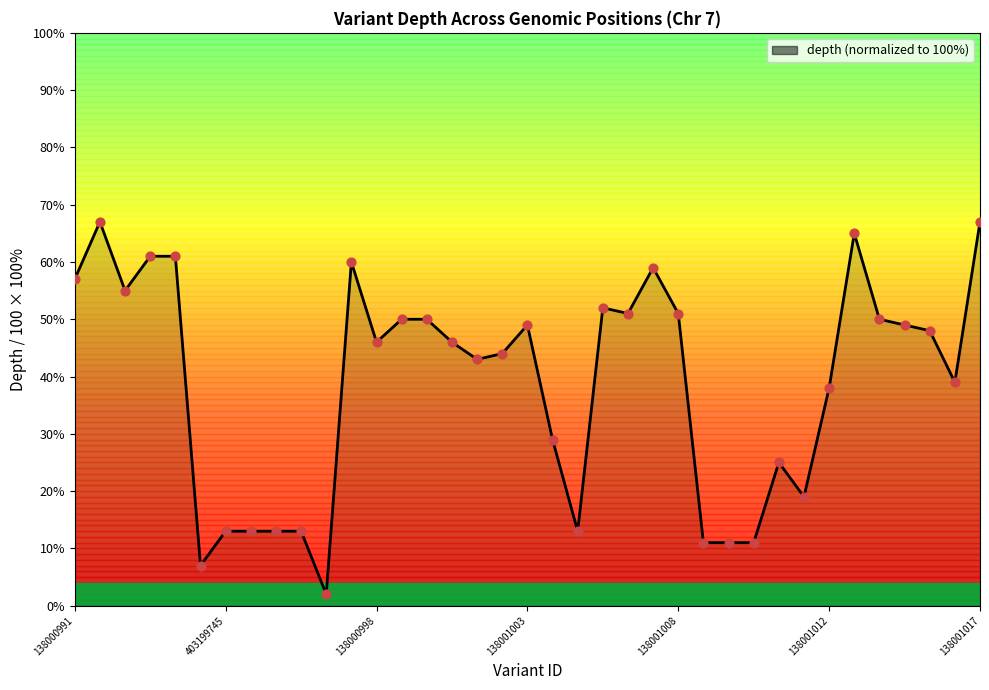

Which has a higher value, 138000997 or 154426852?

138000997